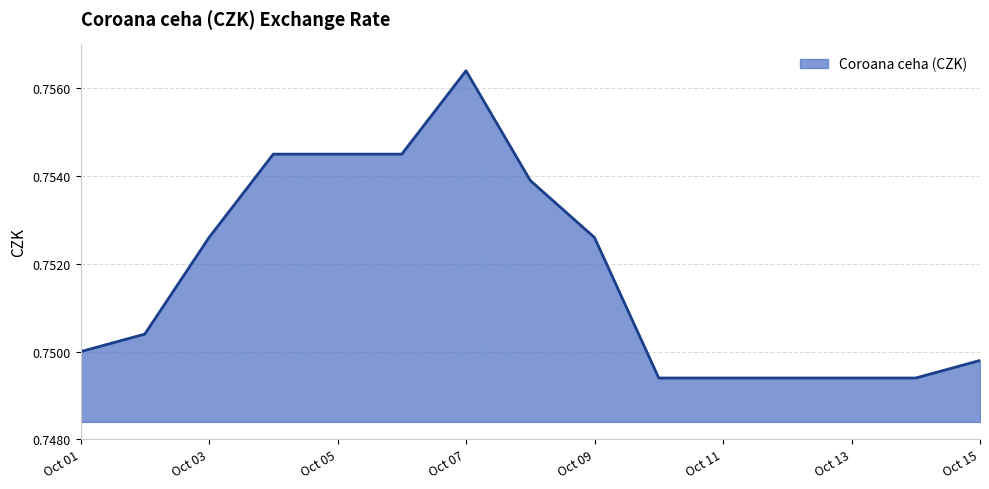

Count the values in the range 0 to 1.

15